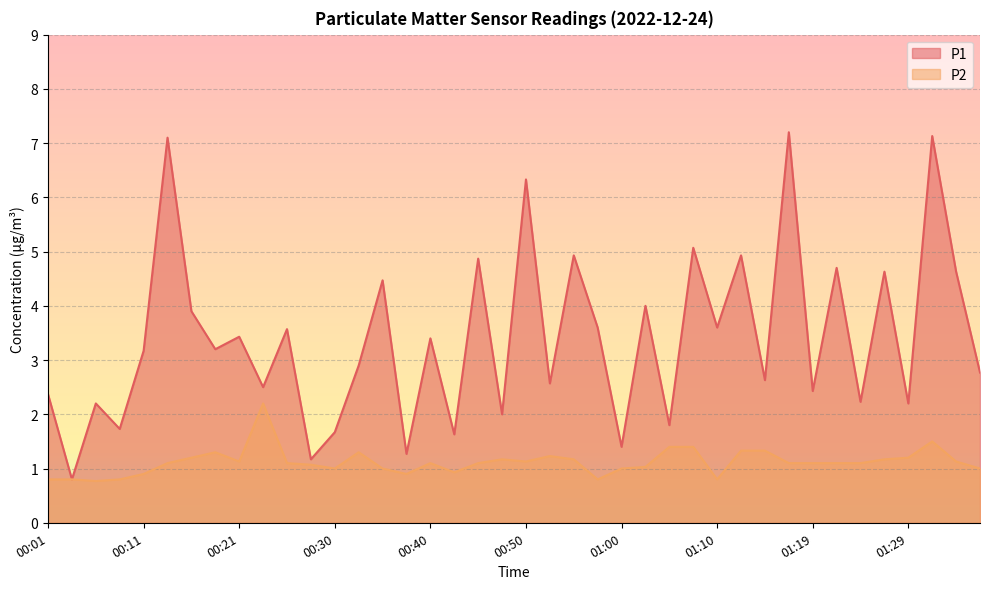

At which label does P1 first exceed 3?

00:11